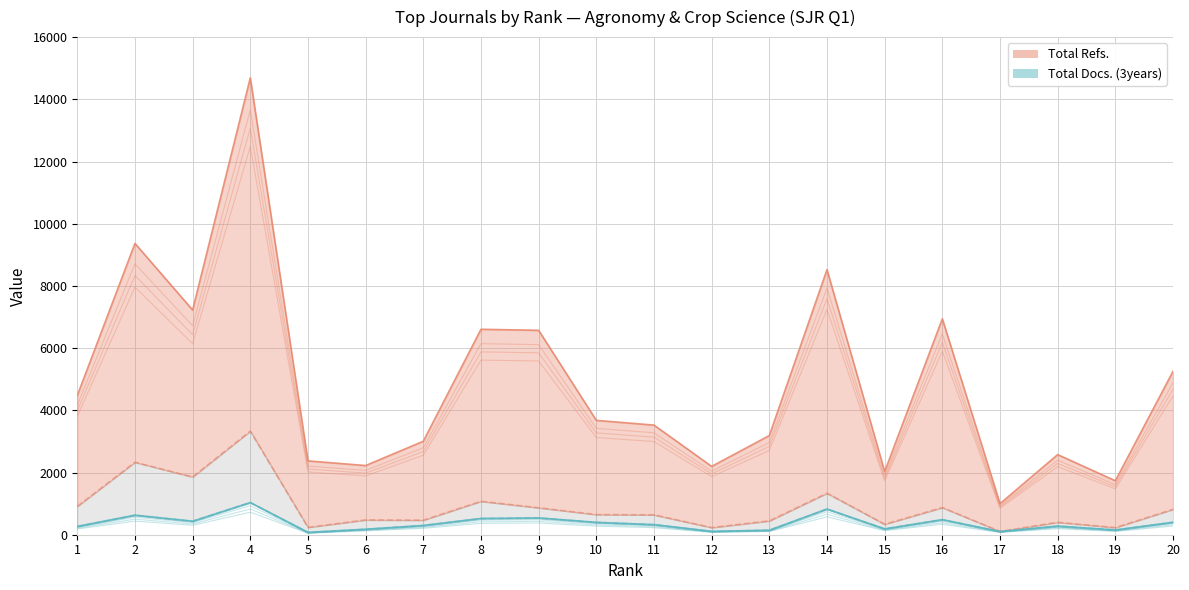

Rank the series by their maximum value, from lowest to highest.

Total Docs. (3years), Total Refs.